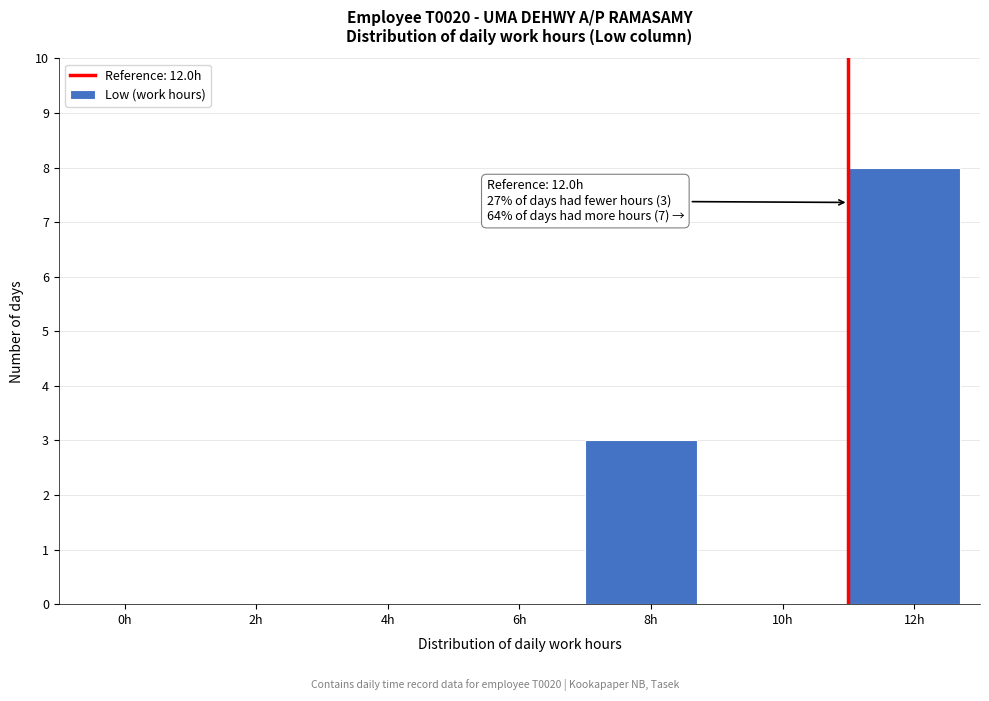

Reading left to right, what are all the values shown in this chart?

0h=0	2h=0	4h=0	6h=0	8h=3	10h=0	12h=8